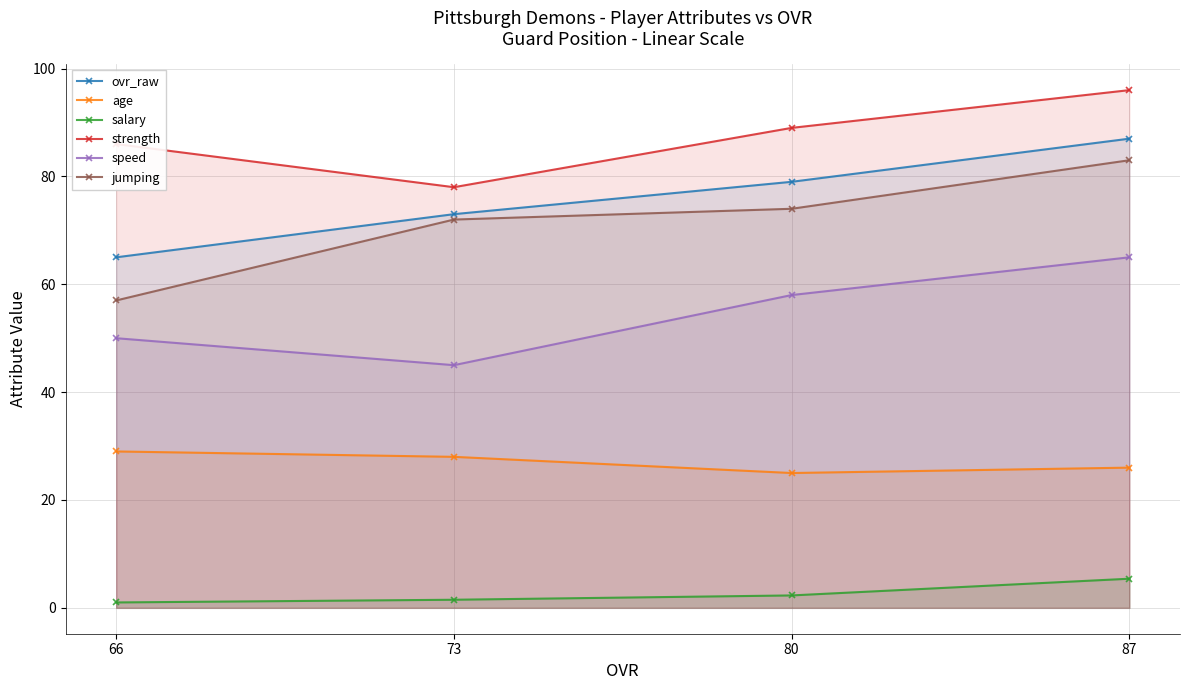

What is the greatest value displayed?

96.0